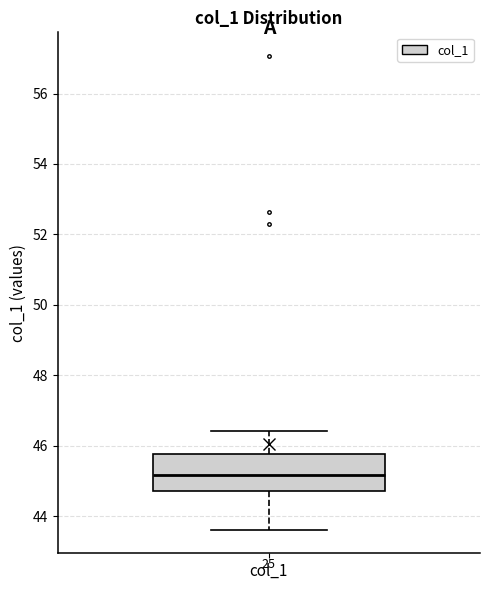

Read this box plot against the y-axis: the position of the median line, the range covered by the box, and the ends of both whiskers. The values are not printed on the chart, so give them approximately, as read against the axis.

median 45.2, box 44.8 to 45.8, whiskers 43.6 to 46.4